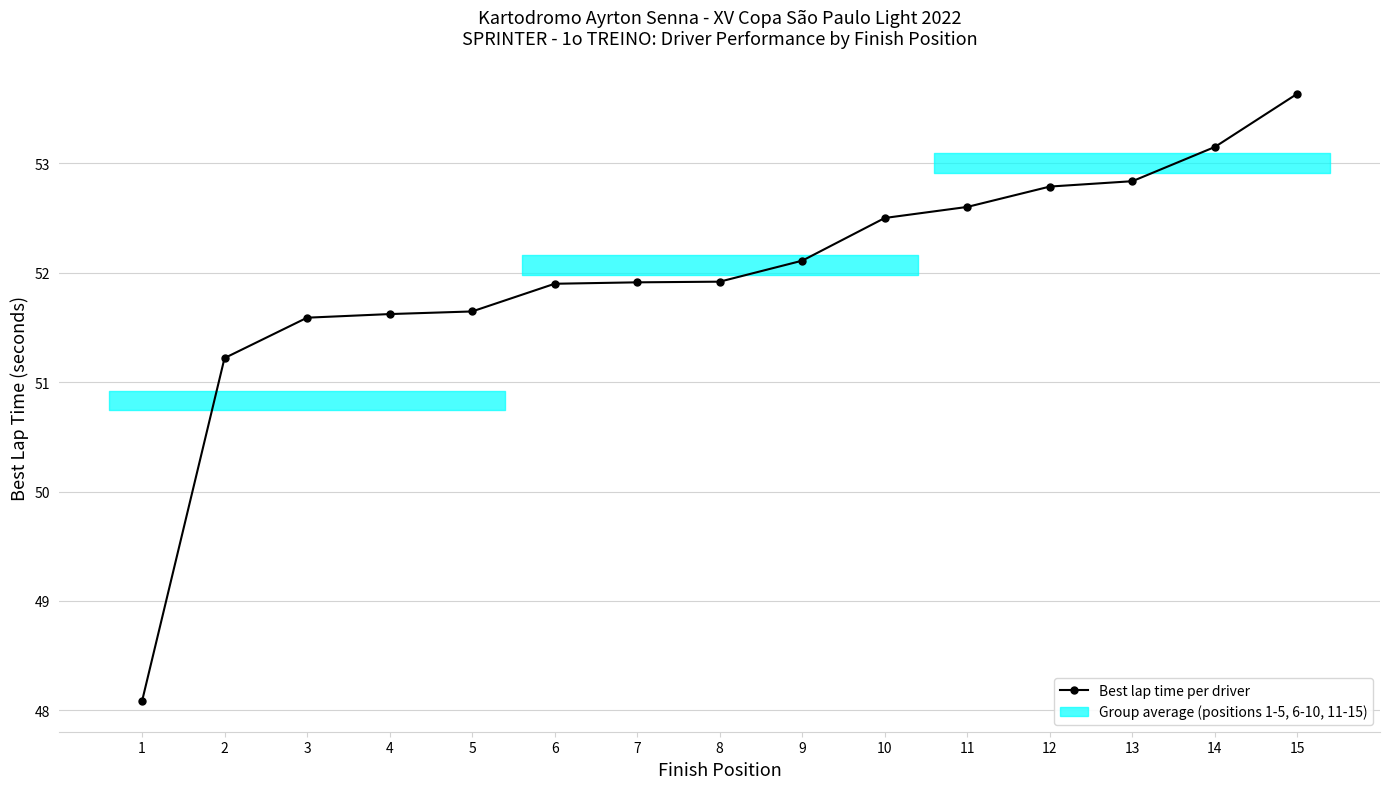

What is the approximate value at 4?

51.6